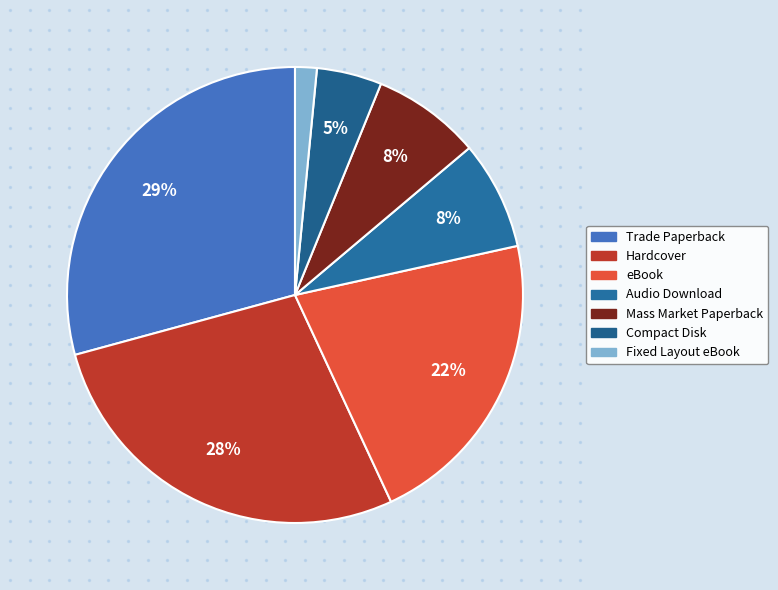

Do Compact Disk and Trade Paperback together represent more than half of the pie?

No